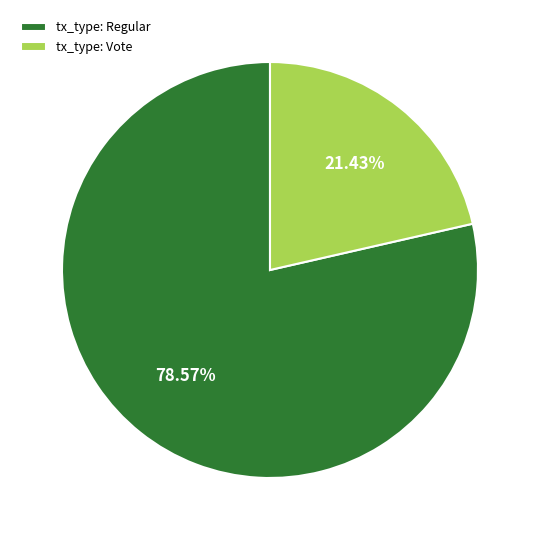

Is there a majority slice in this chart?

Yes